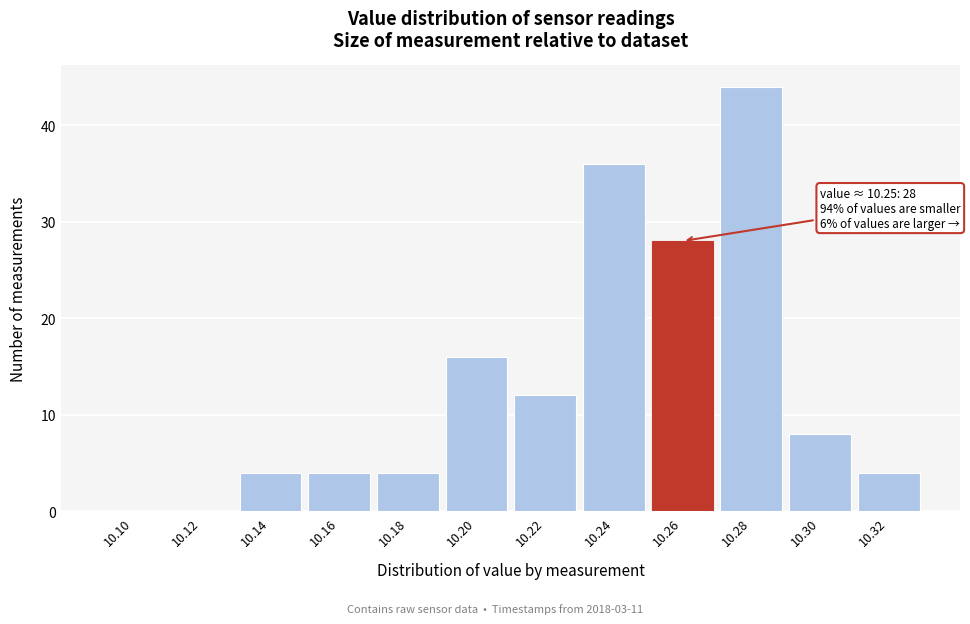

Reading left to right, transcribe all the data shown in this chart.

10.10=0	10.12=0	10.14=4	10.16=4	10.18=4	10.20=16	10.22=12	10.24=36	10.26=28	10.28=44	10.30=8	10.32=4